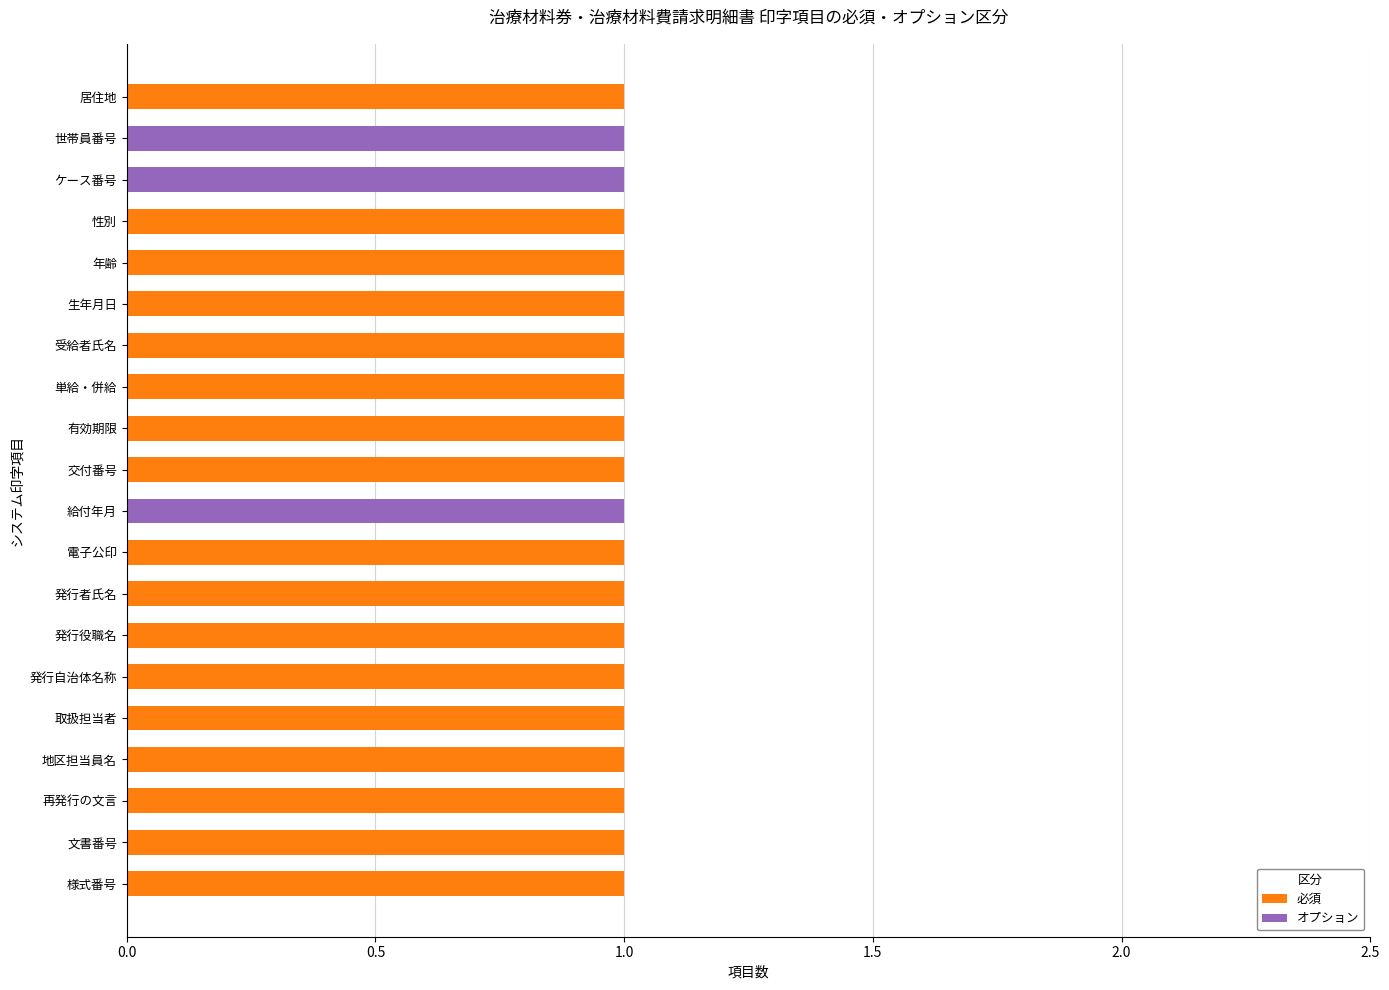

What is the sum of all 必須 values?

17